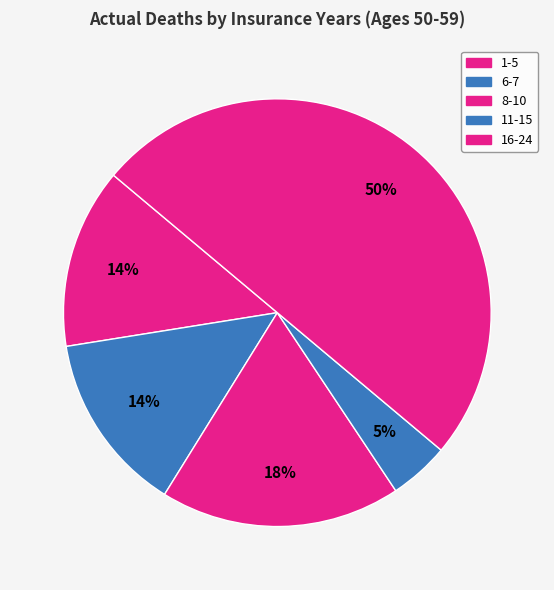

To the nearest percent, what percentage of the pie is 1-5?

14%